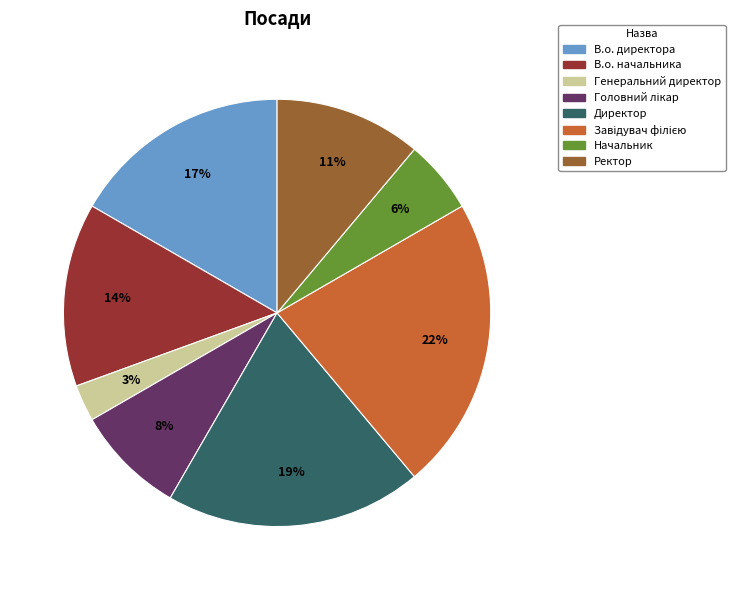

How many slices are in this pie chart?

8